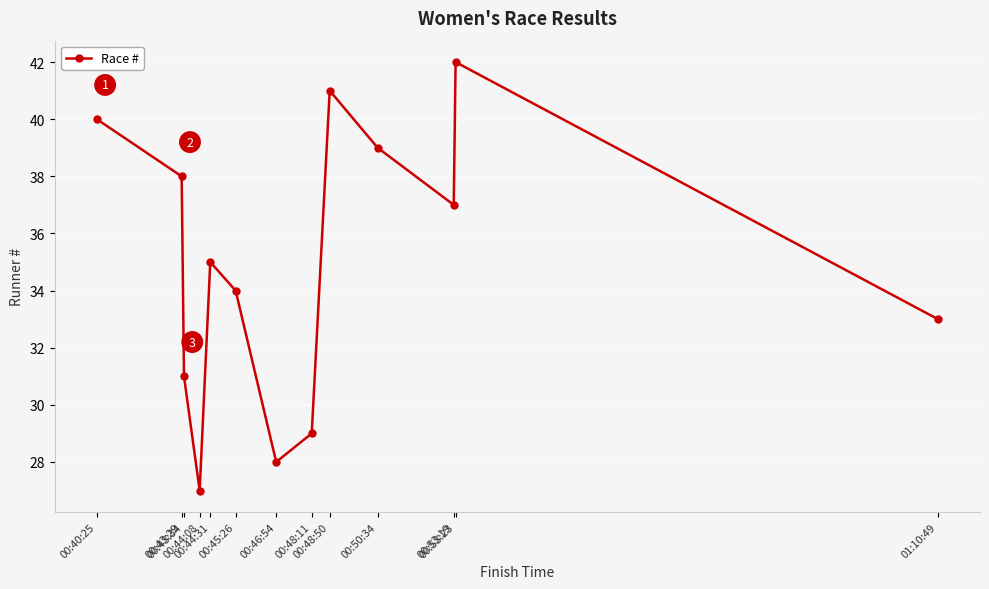

True or false: the data has more than 1 interior local peaks.

True